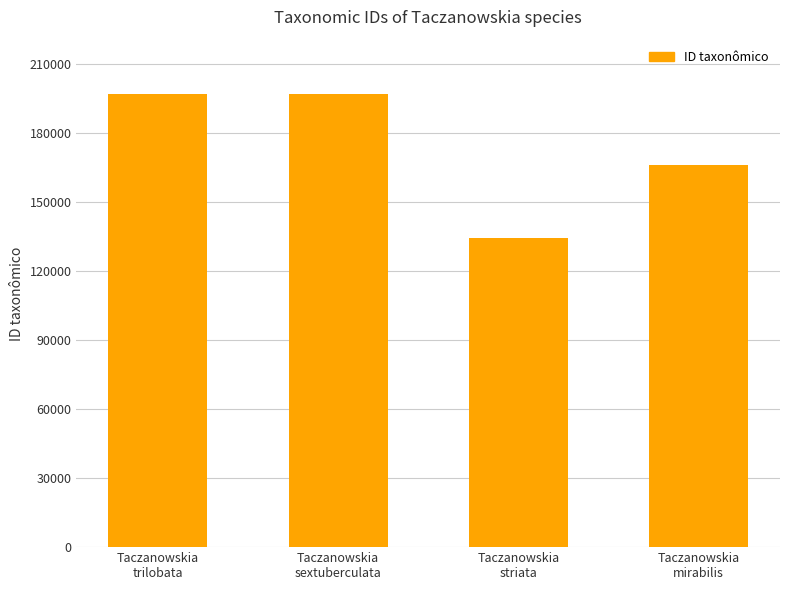

True or false: the data shows 165839 at Taczanowskia
mirabilis.

True